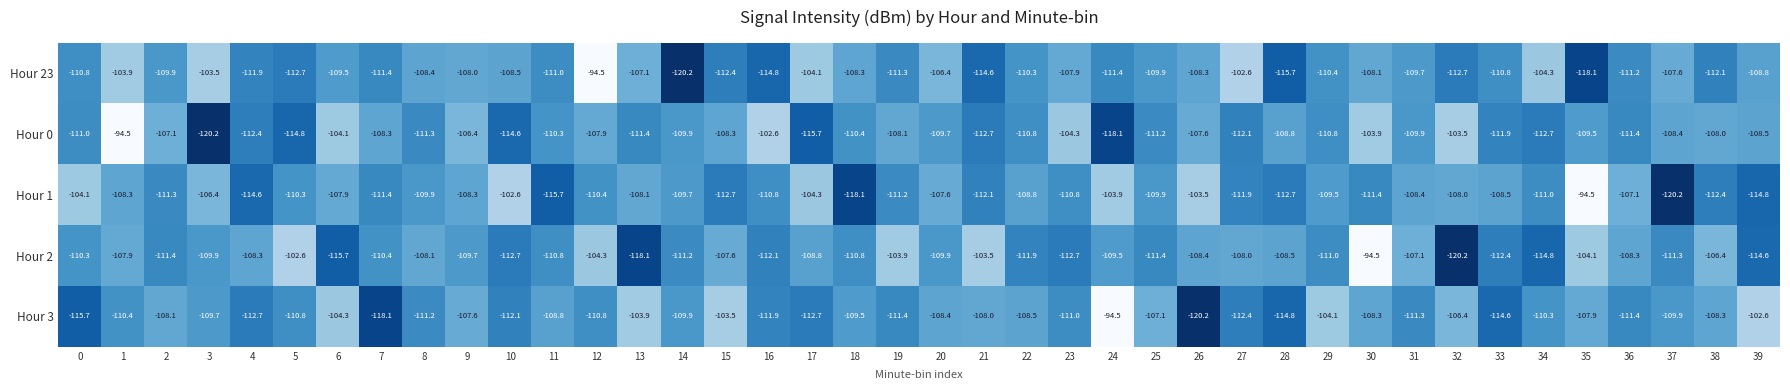

What is the maximum value shown in the chart?

-94.5